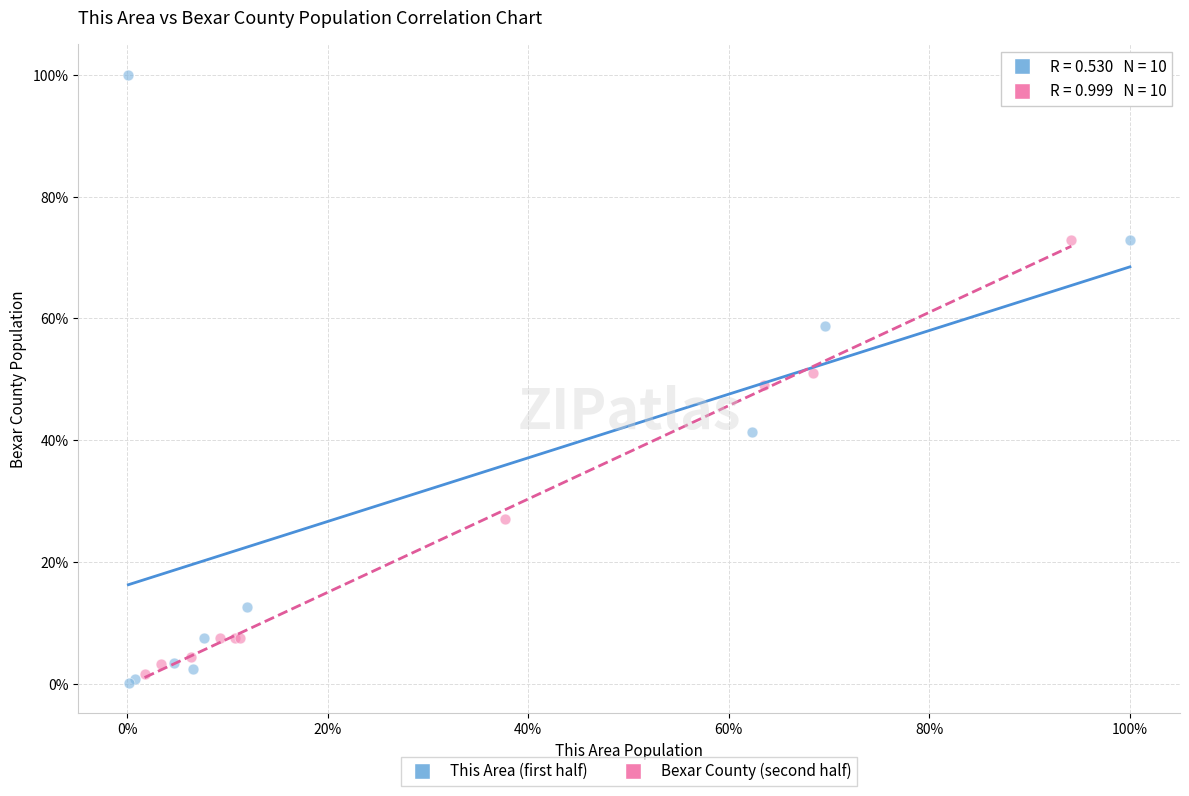

What are all the series names shown in the legend?

This Area (first half), Bexar County (second half)